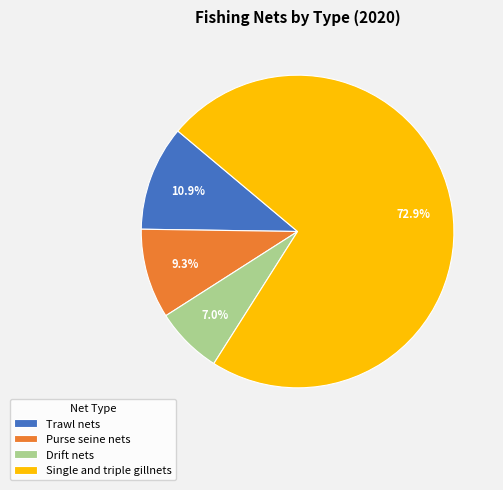

To the nearest percent, what percentage of the pie is Trawl nets?

11%